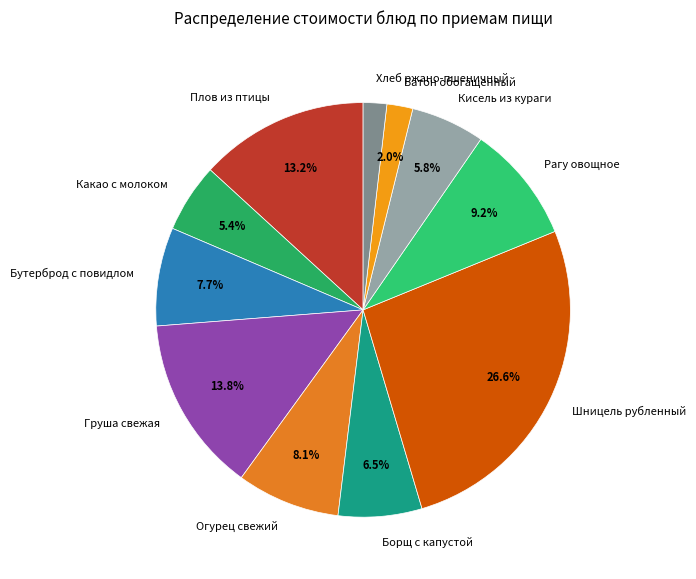

To the nearest percent, what is the difference between the largest and smallest slice percentages?

25%